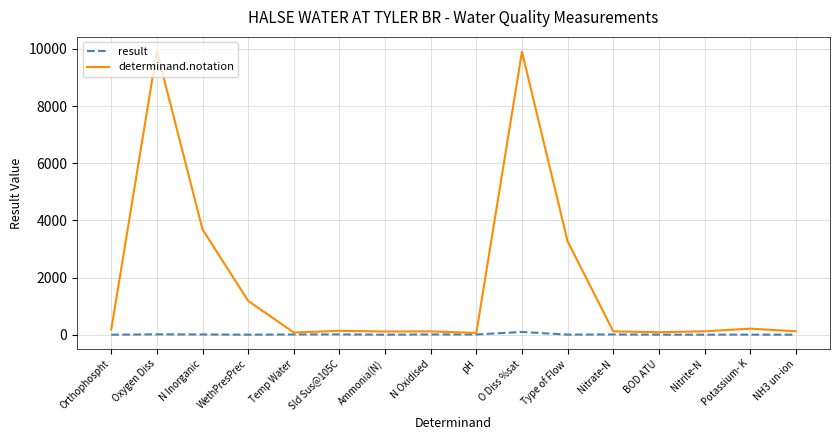

What is the total value across all series at N Inorganic?

3690.7